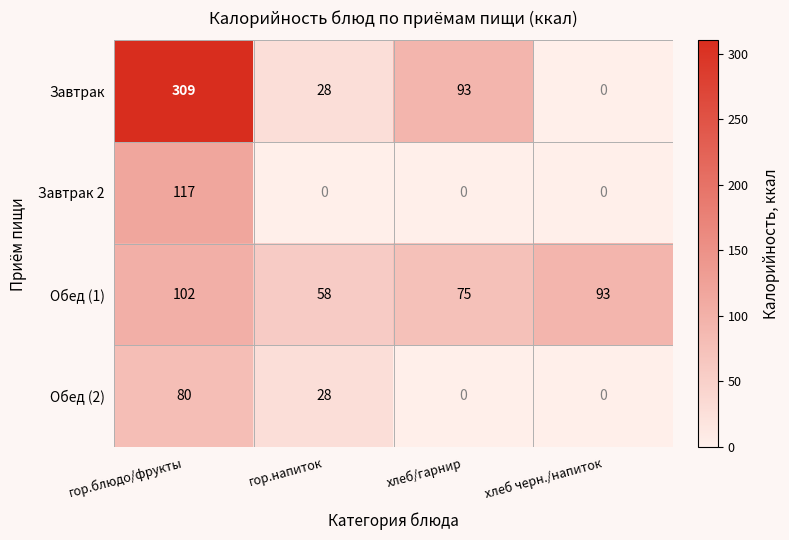

What is the average value of the Обед (1) series?

82